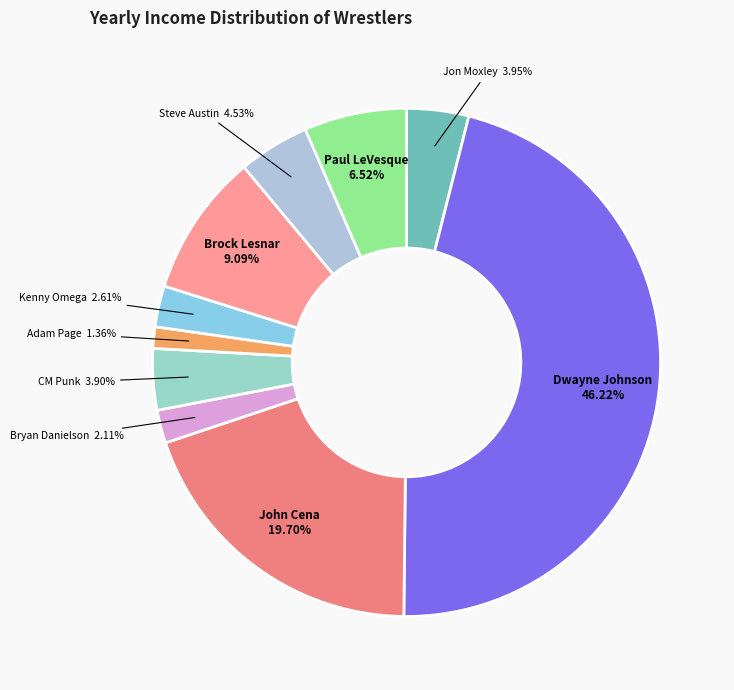

What percentage is the Jon Moxley slice, to the nearest percent?

4%